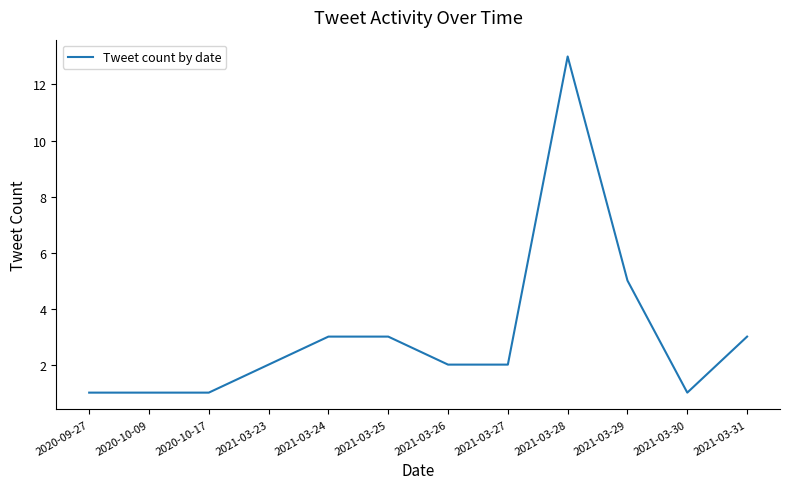

Which has a higher value, 2020-10-09 or 2021-03-24?

2021-03-24